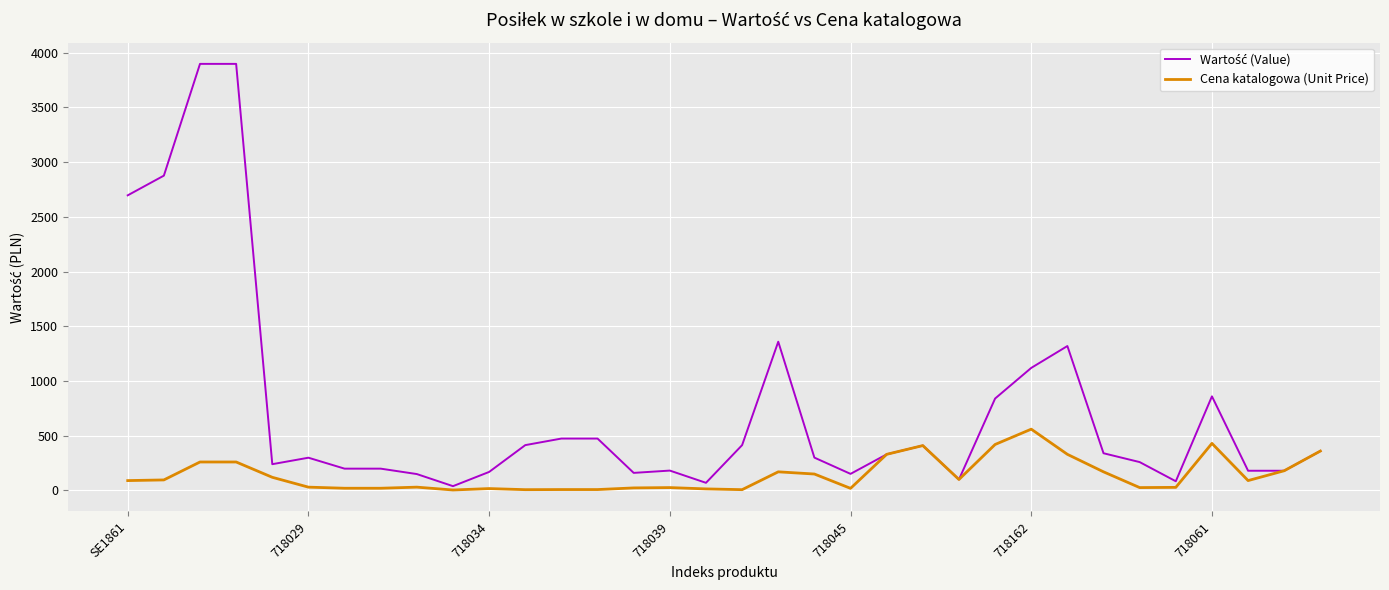

Does the chart have visible grid lines?

Yes